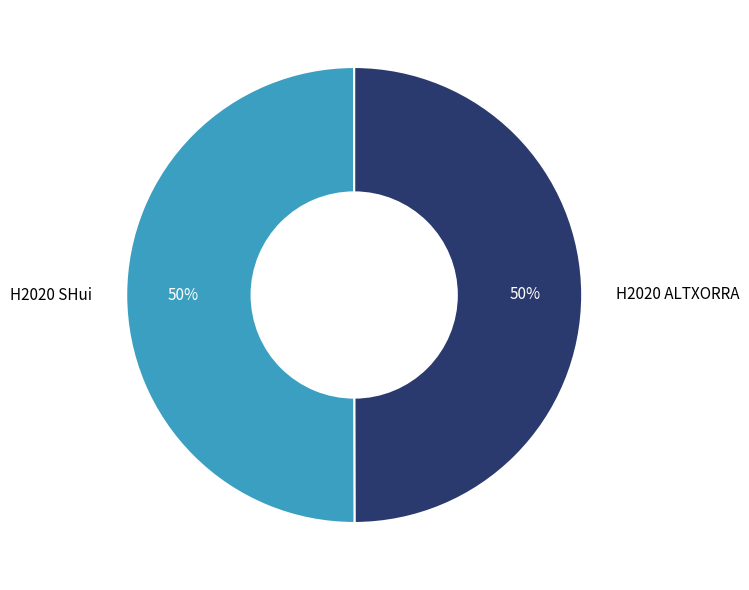

Approximately how many times larger is the value at H2020 ALTXORRA compared to H2020 SHui?

1.0